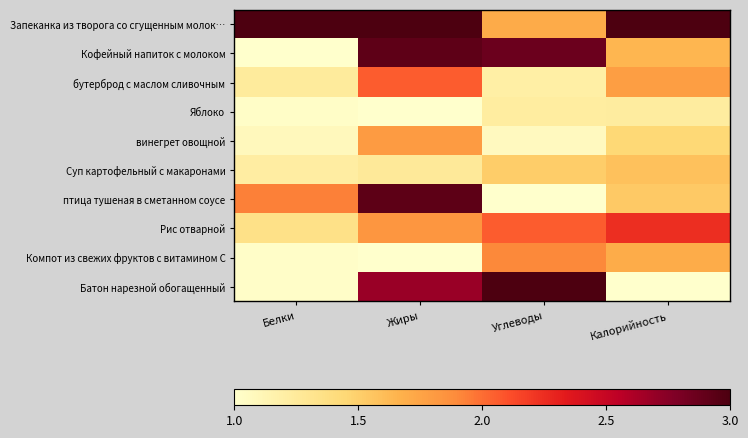

Which series has the largest total across all categories?

Запеканка из творога со сгущенным молок…